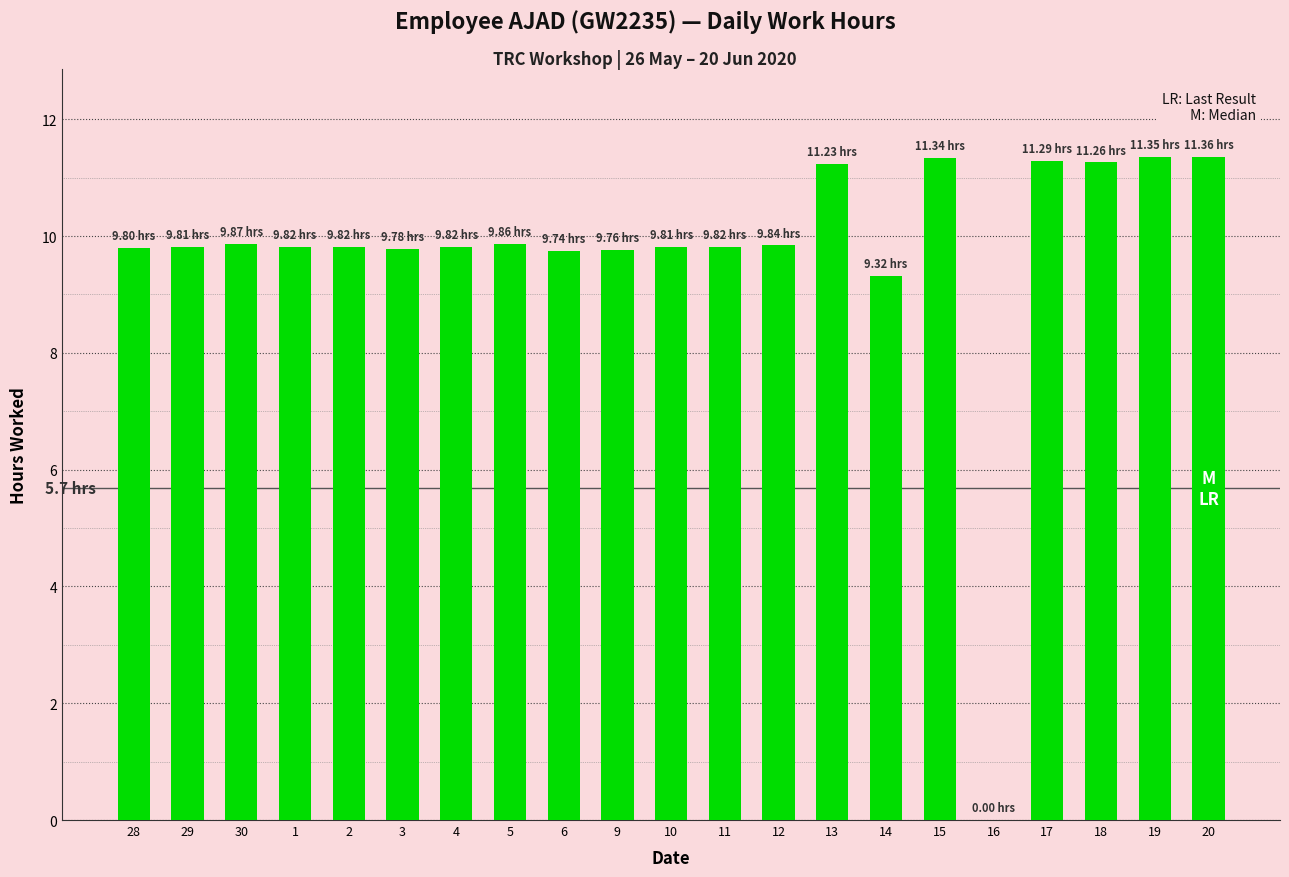

What is the average value?

9.7